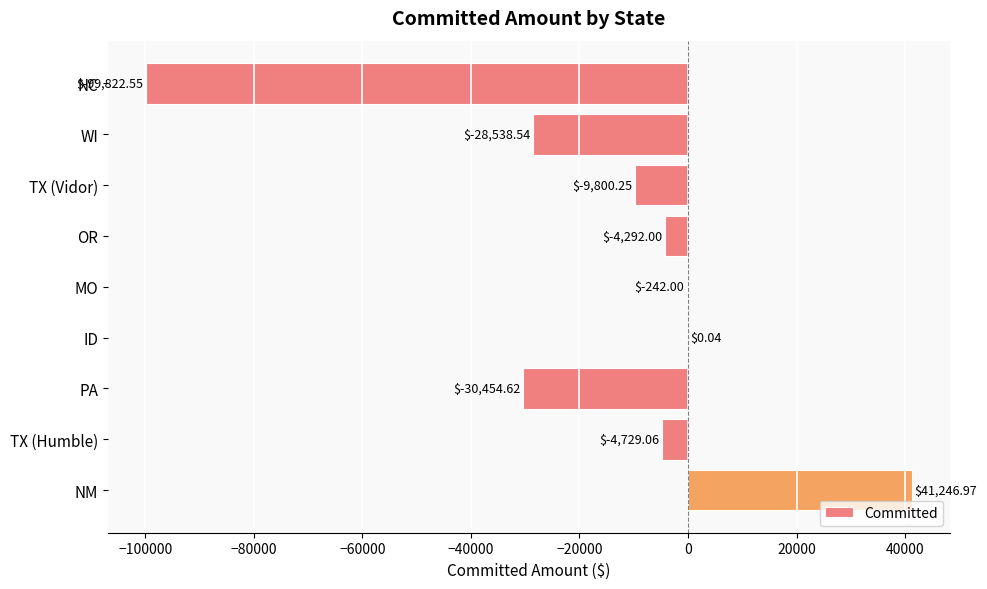

At which label is the value closest to -29287?

WI